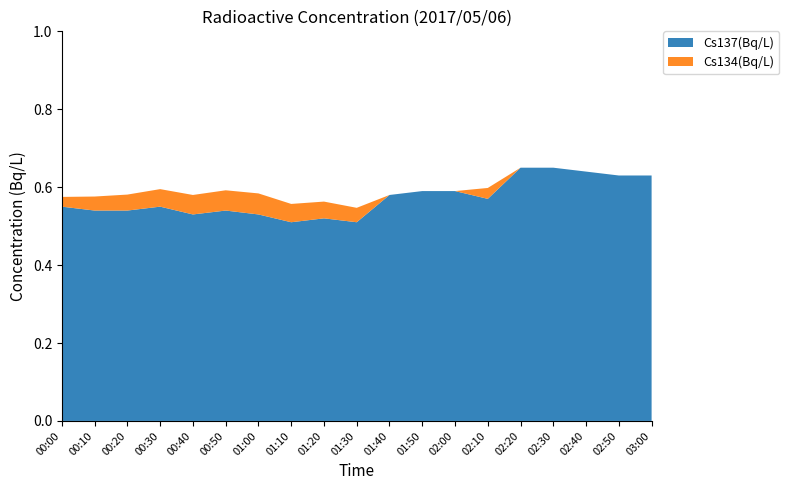

Reading right to left, list all the values displayed in this chart.

Cs137(Bq/L): 03:00=0.6	02:50=0.6	02:40=0.6	02:30=0.7	02:20=0.7	02:10=0.6	02:00=0.6	01:50=0.6	01:40=0.6	01:30=0.5	01:20=0.5	01:10=0.5	01:00=0.5	00:50=0.5	00:40=0.5	00:30=0.6	00:20=0.5	00:10=0.5	00:00=0.6
Cs134(Bq/L): 03:00=0.0	02:50=0.0	02:40=0.0	02:30=0.0	02:20=0.0	02:10=0.0	02:00=0.0	01:50=0.0	01:40=0.0	01:30=0.0	01:20=0.0	01:10=0.0	01:00=0.1	00:50=0.1	00:40=0.1	00:30=0.0	00:20=0.0	00:10=0.0	00:00=0.0